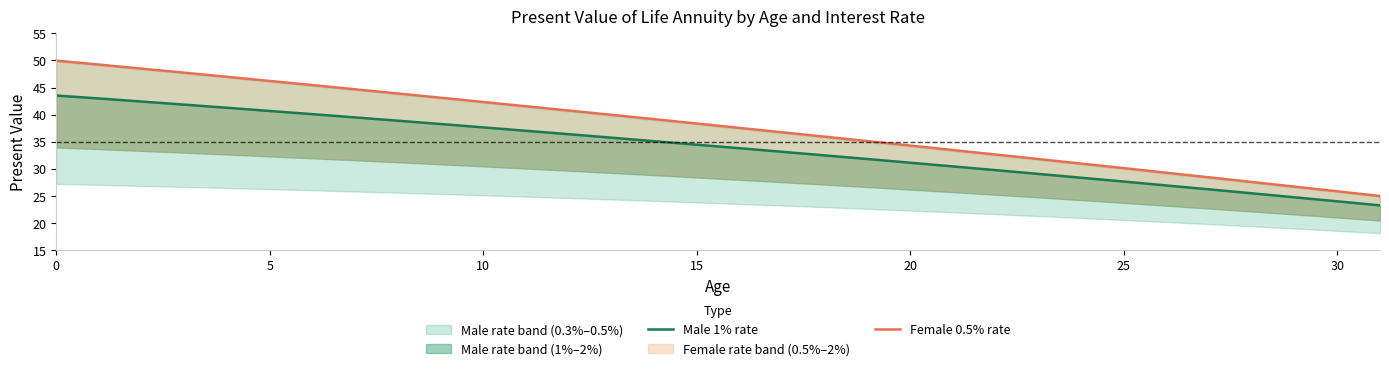

True or false: Female 0.5% rate and Male 1% rate intersect in this chart.

False